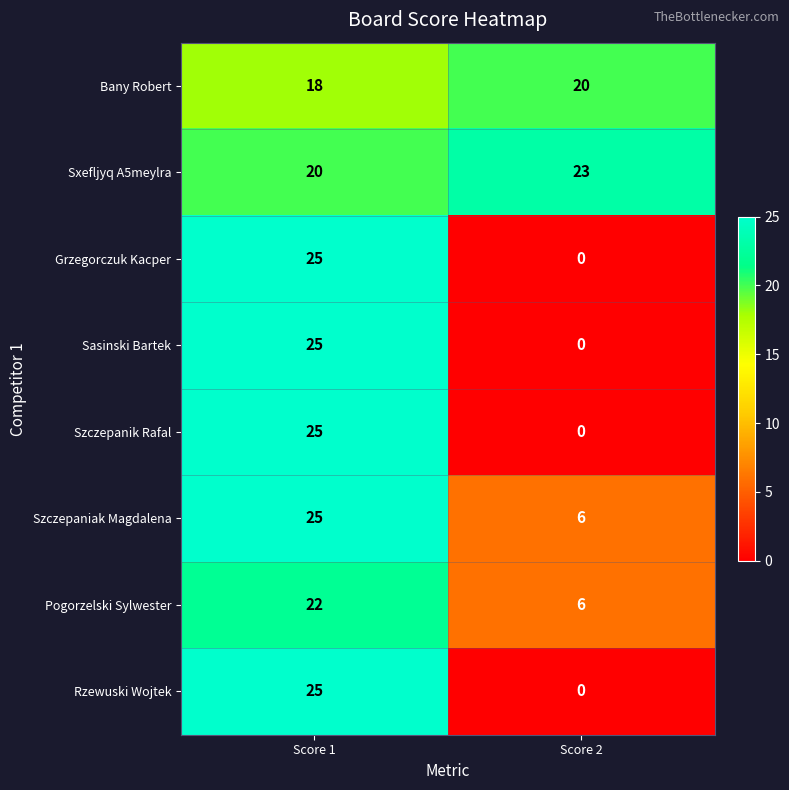

Reading left to right, what are all the values shown in this chart?

Bany Robert: 18	20
Sxefljyq A5meylra: 20	23
Grzegorczuk Kacper: 25	0
Sasinski Bartek: 25	0
Szczepanik Rafal: 25	0
Szczepaniak Magdalena: 25	6
Pogorzelski Sylwester: 22	6
Rzewuski Wojtek: 25	0